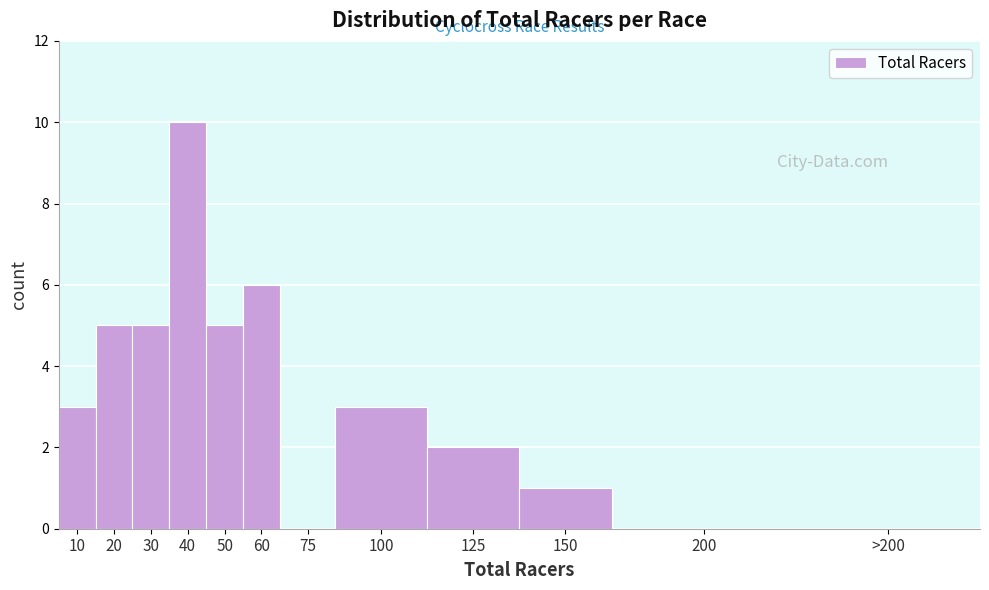

Reading left to right, transcribe all the data shown in this chart.

10=3	20=5	30=5	40=10	50=5	60=6	75=0	100=3	125=2	150=1	200=0	>200=0